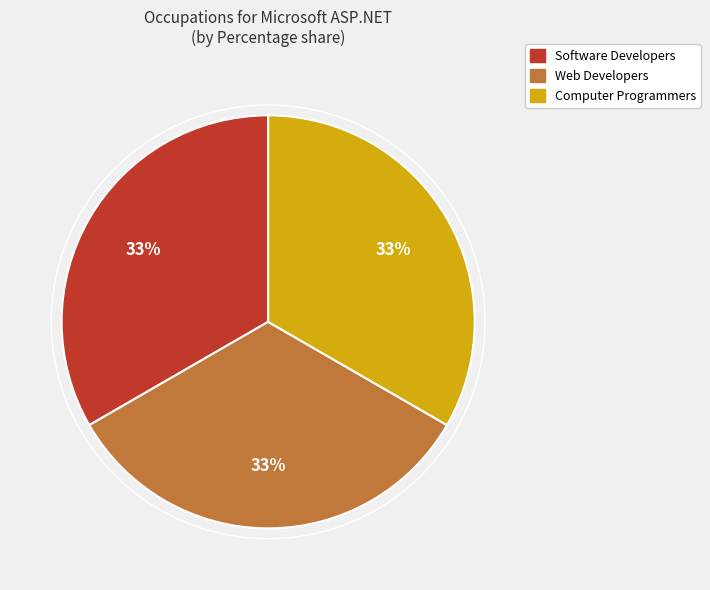

To the nearest percent, what is the average slice percentage?

33%